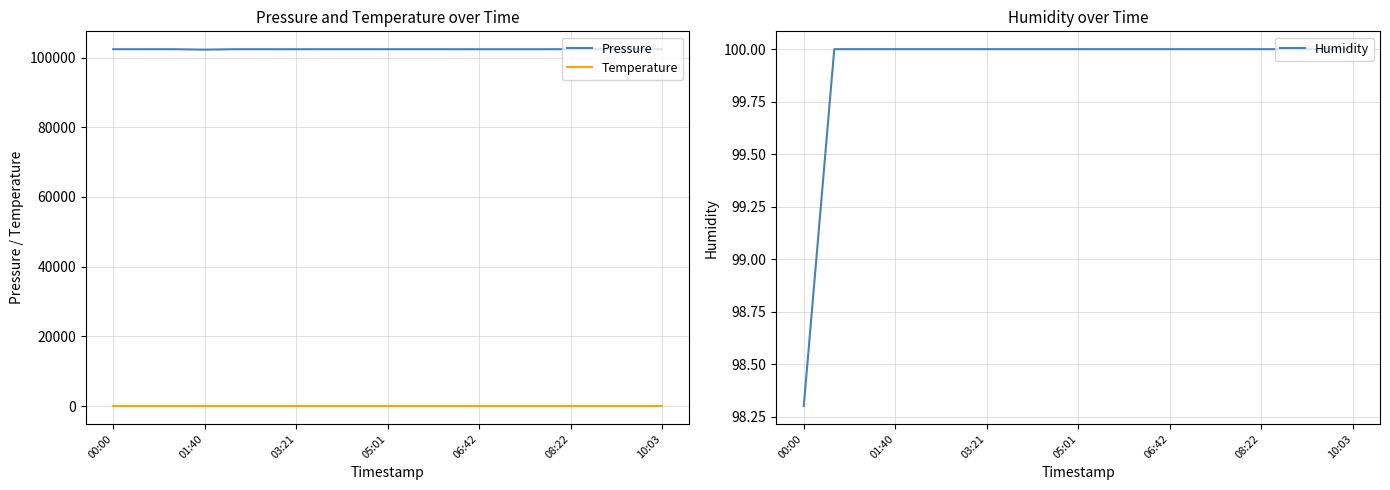

What is the maximum value for Pressure?

102409.5